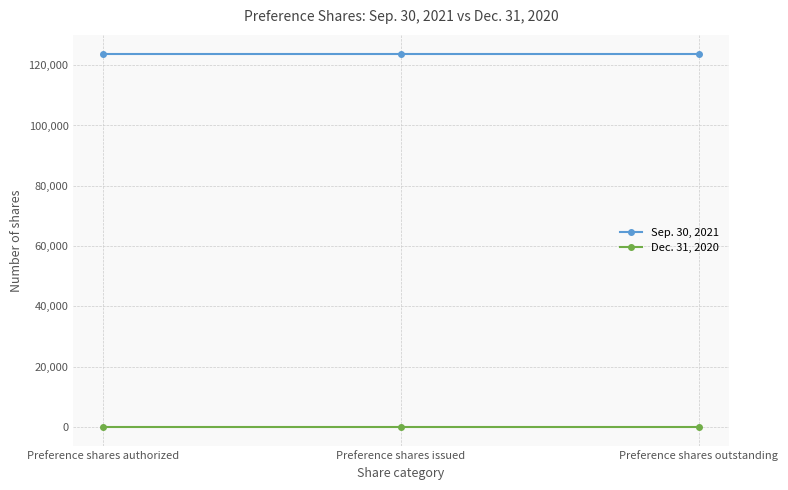

What is the difference between the highest and lowest values at Preference shares issued?

123849